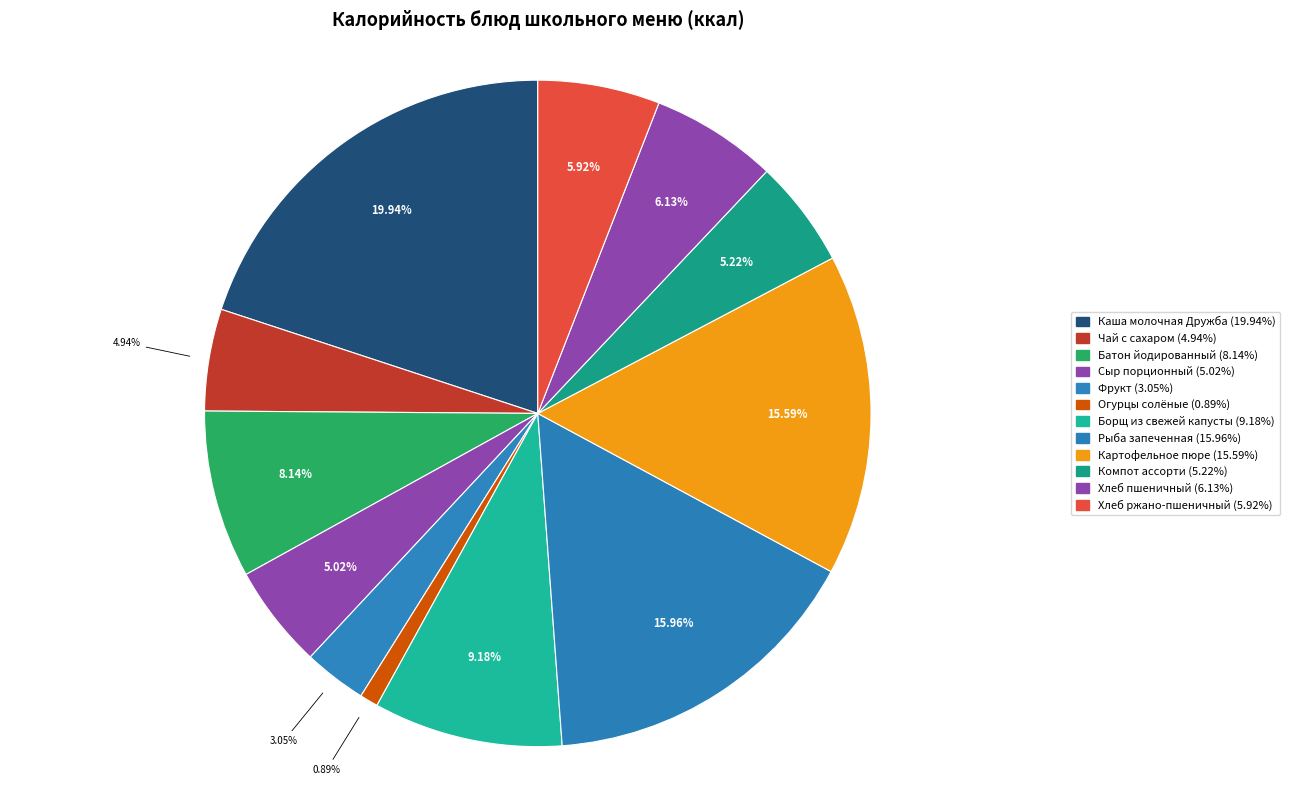

Combined, do Сыр порционный and Каша молочная Дружба account for over 50%?

No